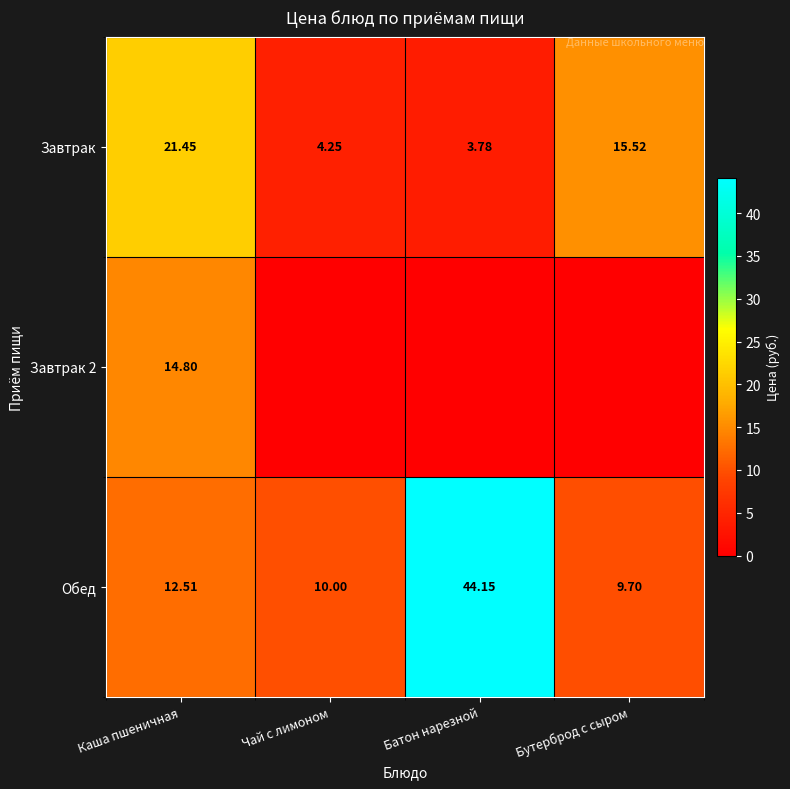

Is the value of Обед at Бутерброд с сыром greater than the value of Завтрак at Бутерброд с сыром?

No